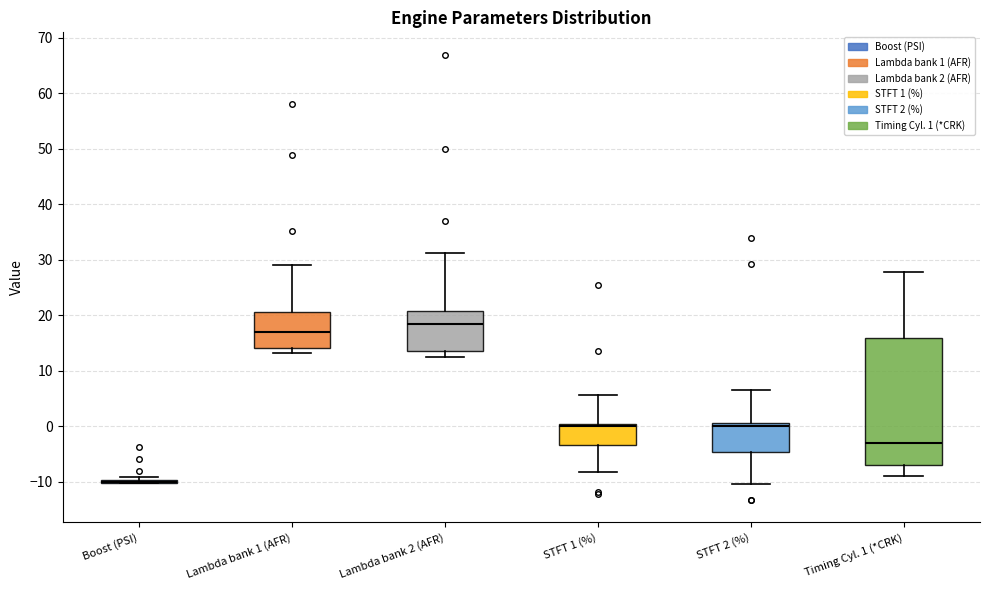

Reading left to right, read every box against the y-axis: the position of its median line, the range the box covers, and the ends of its whiskers. The values are not printed on the chart, so give them approximately, as read against the axis.

Boost (PSI): box collapsed to a line at -10, whiskers -10 to -9
Lambda bank 1 (AFR): median 17, box 14 to 21, whiskers 13 to 29
Lambda bank 2 (AFR): median 18, box 14 to 21, whiskers 13 to 31
STFT 1 (%): median 0 (just below the box's upper edge), box -3 to 0, whiskers -8 to 6
STFT 2 (%): median 0, box -5 to 1, whiskers -10 to 7
Timing Cyl. 1 (*CRK): median -3, box -7 to 16, whiskers -9 to 28